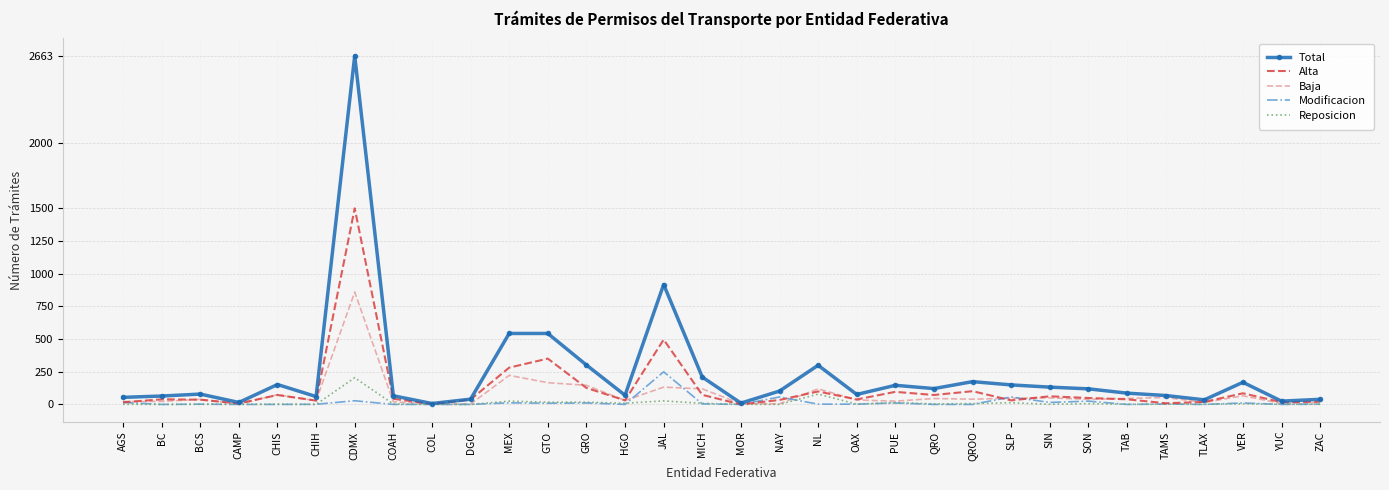

Where is Alta nearest to the value 749?

JAL